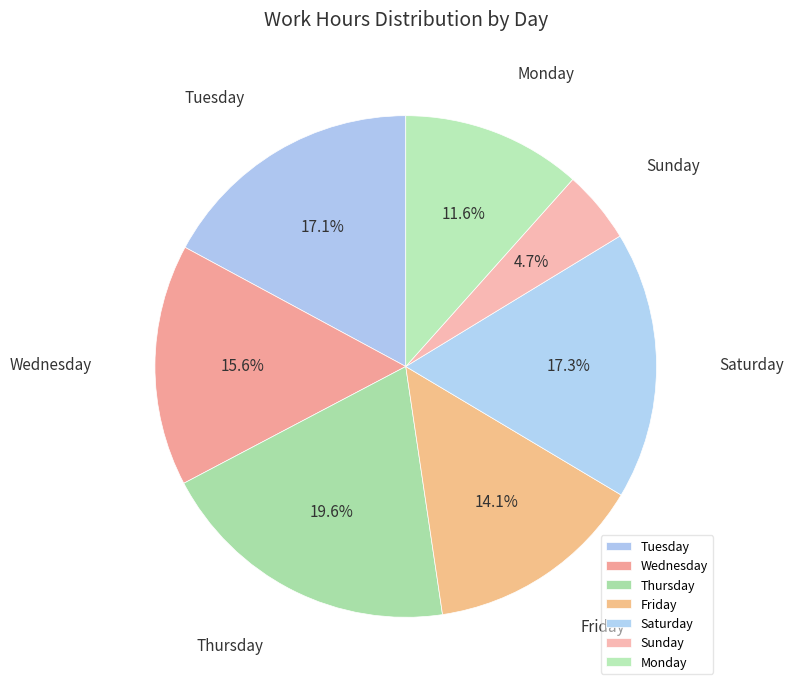

Which slice is the largest?

Thursday